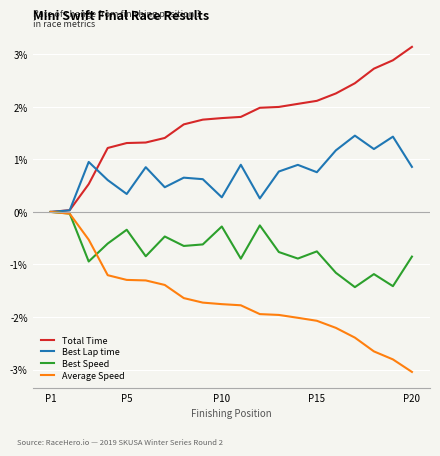

Does the chart display data point markers on the line(s)?

No